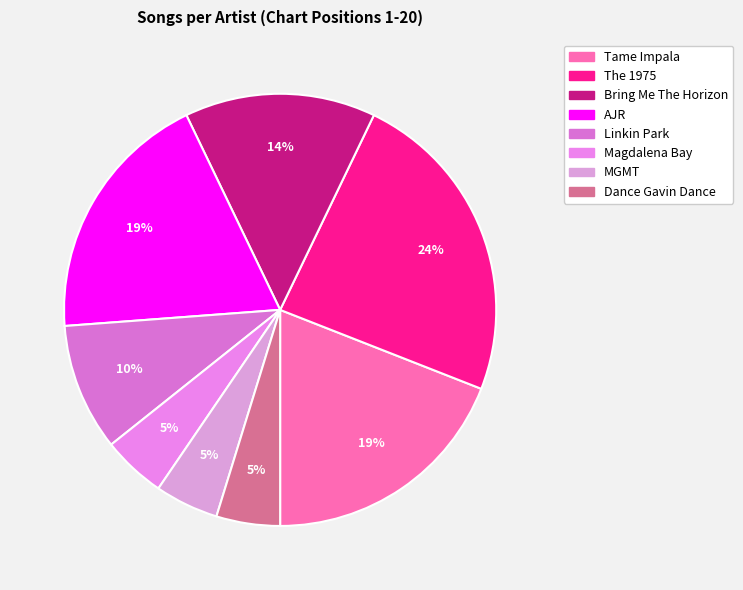

What is the change in value from Tame Impala to Magdalena Bay?

-3